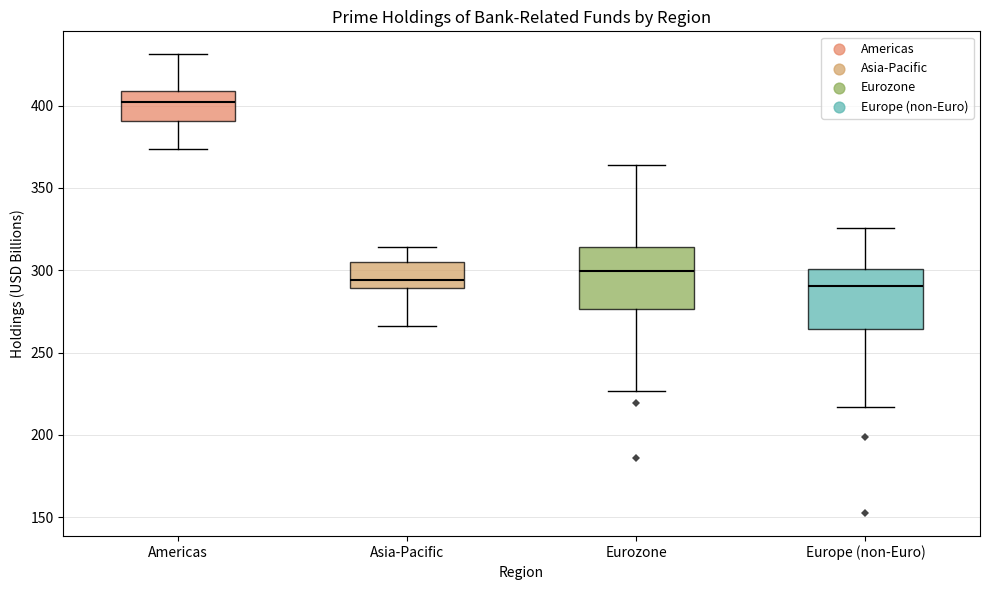

Reading left to right, read every box against the y-axis: the position of its median line, the range the box covers, and the ends of its whiskers. The values are not printed on the chart, so give them approximately, as read against the axis.

Americas: median 400, box 390 to 410, whiskers 375 to 430
Asia-Pacific: median 295, box 290 to 305, whiskers 265 to 315
Eurozone: median 300, box 275 to 315, whiskers 225 to 365
Europe (non-Euro): median 290, box 265 to 300, whiskers 215 to 325